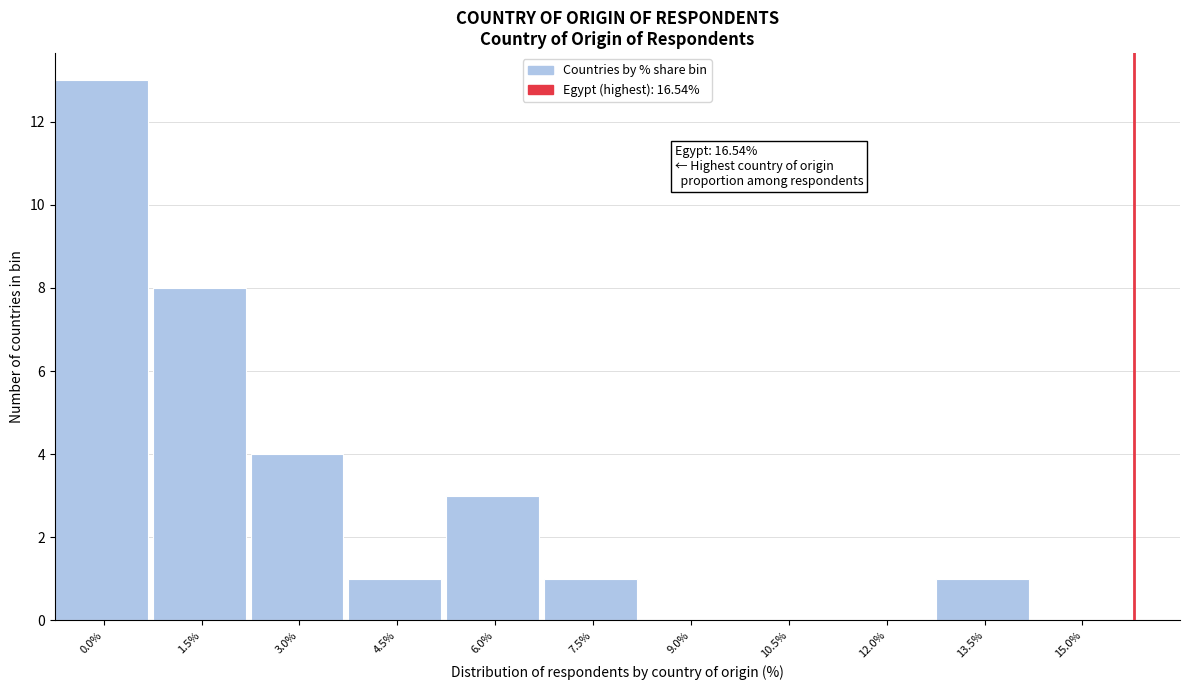

Reading right to left, extract all data points from this chart.

15.0%=0	13.5%=1	12.0%=0	10.5%=0	9.0%=0	7.5%=1	6.0%=3	4.5%=1	3.0%=4	1.5%=8	0.0%=13